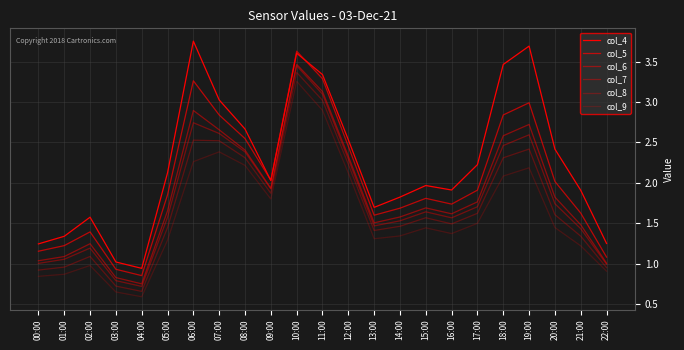

Which series changed the most between 08:00 and 14:00?

col_9